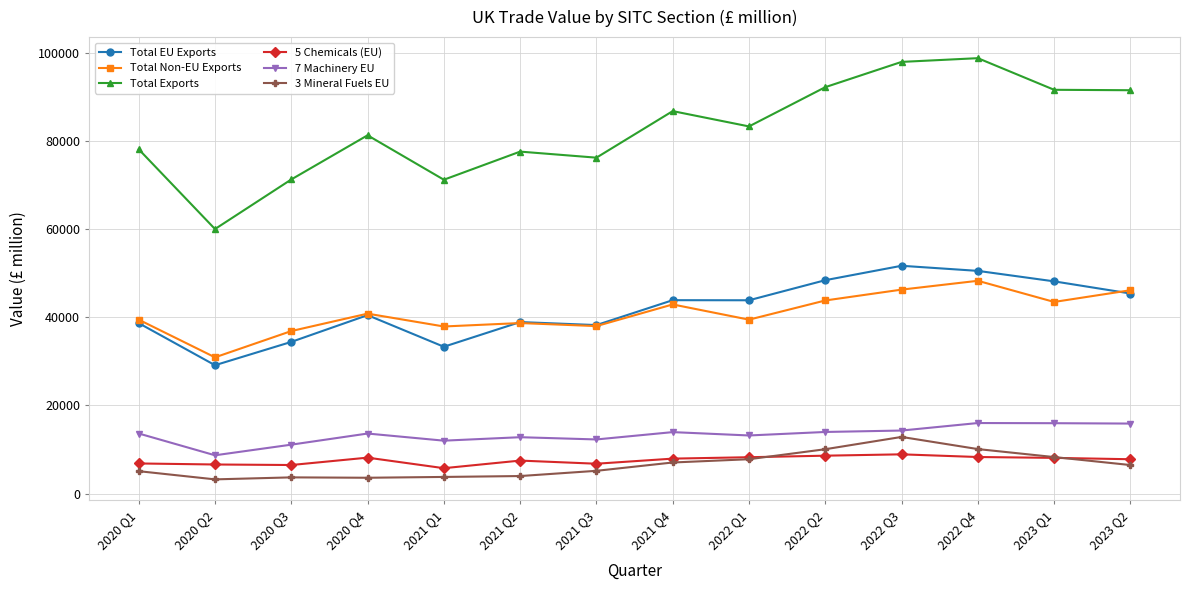

Where is the first local minimum for Total Exports?

2020 Q2